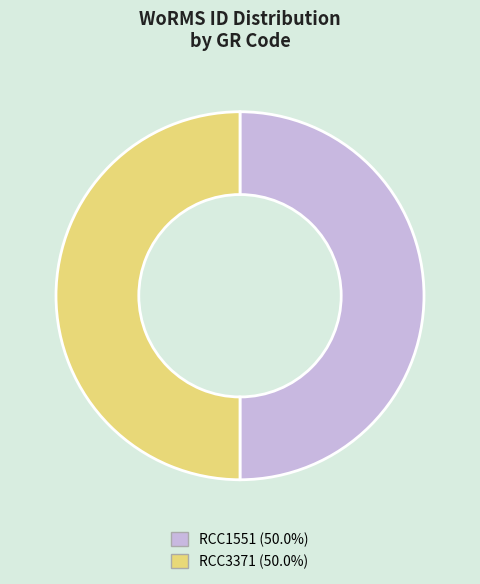

Combined, do RCC3371 (50.0%) and RCC1551 (50.0%) account for over 50%?

Yes